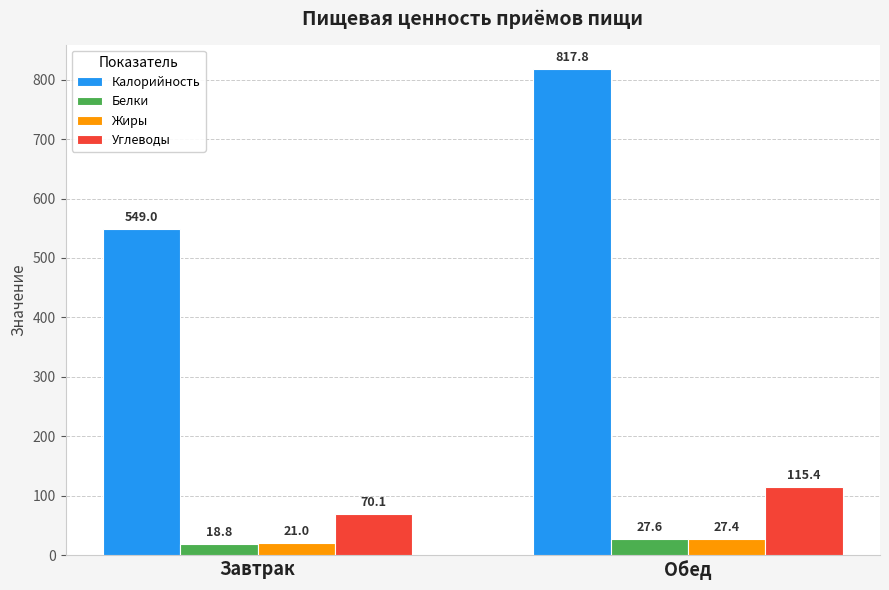

What is the highest value of the Белки series?

27.6